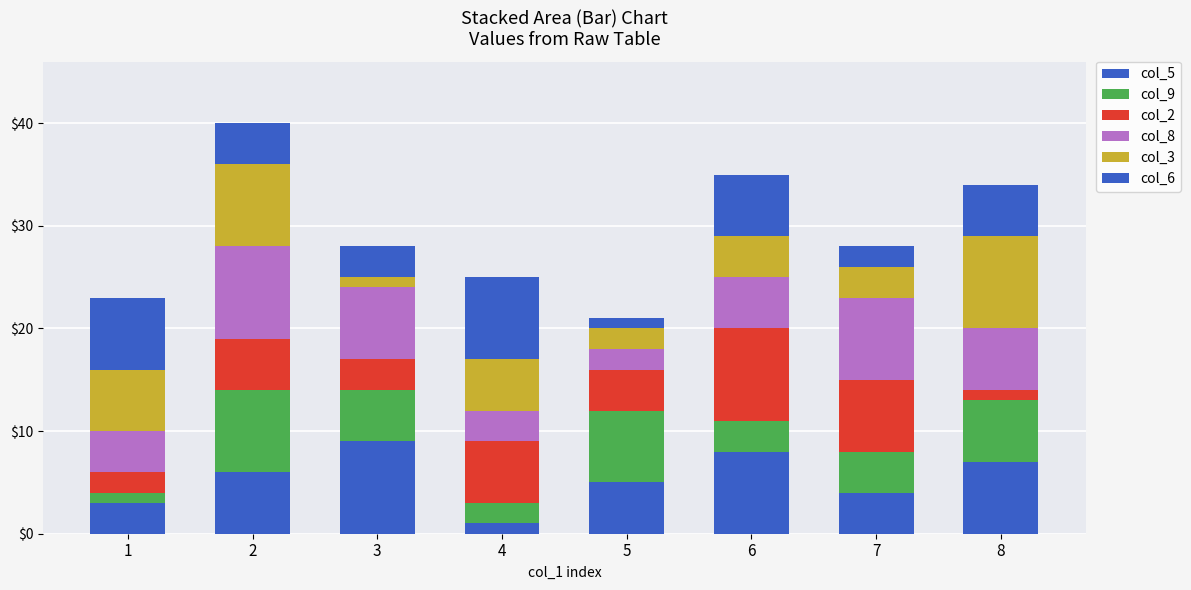

How many bars are there in total?

8